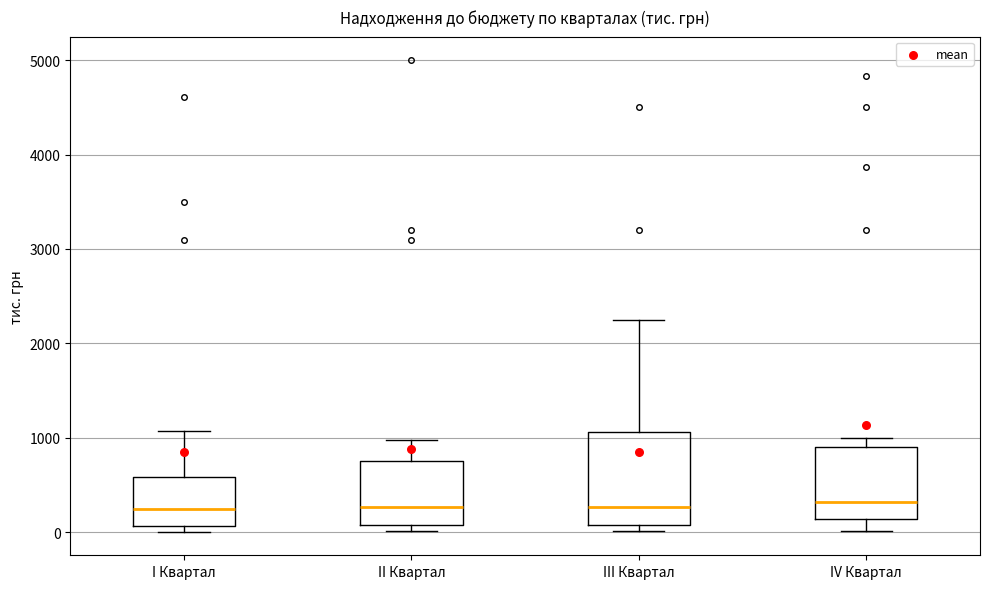

Reading left to right, transcribe this box plot: for each box, give where its median line is, the range the box spans, and where its two whiskers end, as read against the y-axis. The values are not printed on the chart, so give them approximately, as read against the axis.

I Квартал: median 200, box 100 to 600, whiskers 0 to 1100
II Квартал: median 300, box 100 to 800, whiskers 0 to 1000
III Квартал: median 300, box 100 to 1100, whiskers 0 to 2300
IV Квартал: median 300, box 100 to 900, whiskers 0 to 1000